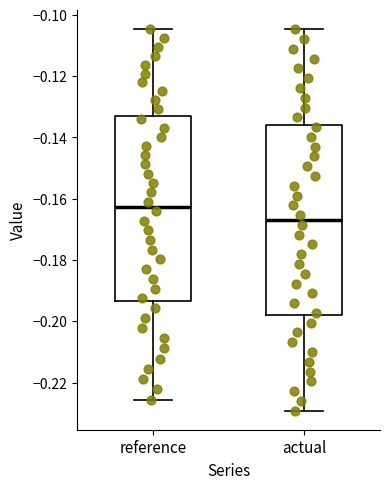

Reading left to right, read every box against the y-axis: the position of its median line, the range the box covers, and the ends of its whiskers. The values are not printed on the chart, so give them approximately, as read against the axis.

reference: median -0.162, box -0.194 to -0.134, whiskers -0.226 to -0.104
actual: median -0.166, box -0.198 to -0.136, whiskers -0.230 to -0.104